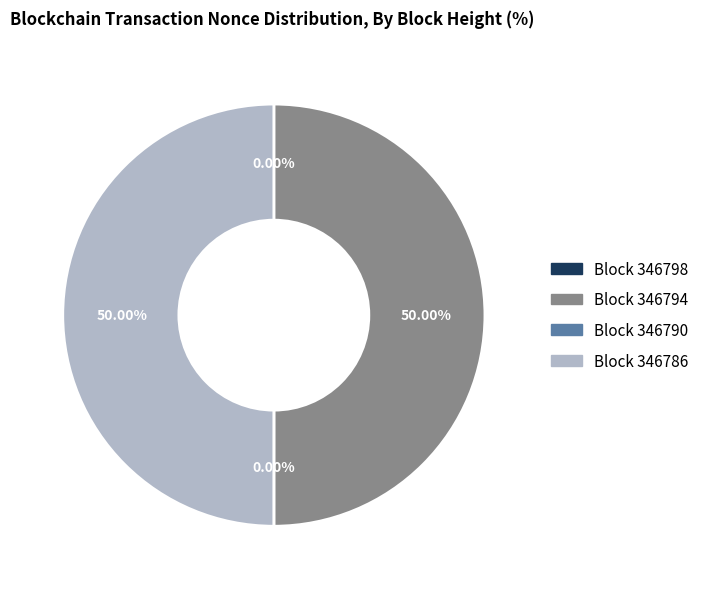

Which slice is the smallest?

346790